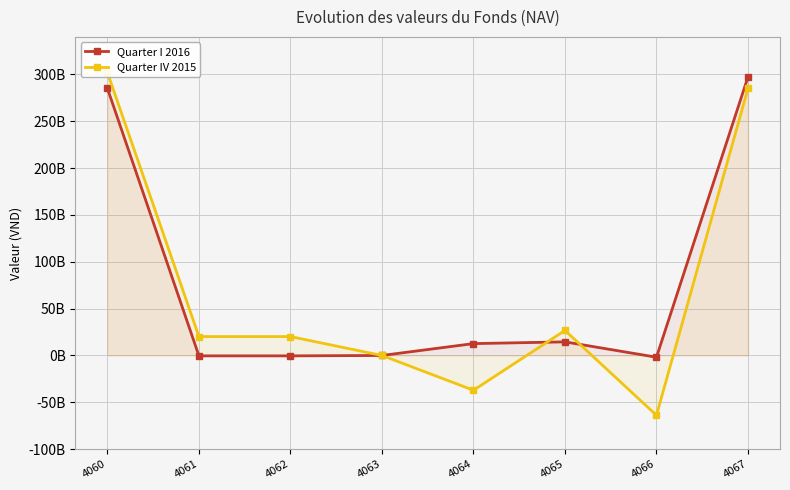

What is the value of the Quarter I 2016 point at the 2nd from the left?

-418172644